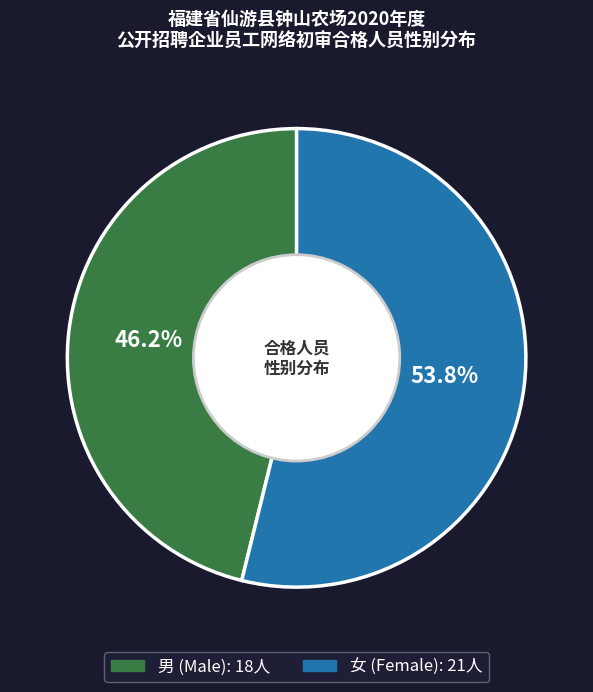

How many segments does this pie chart have?

2